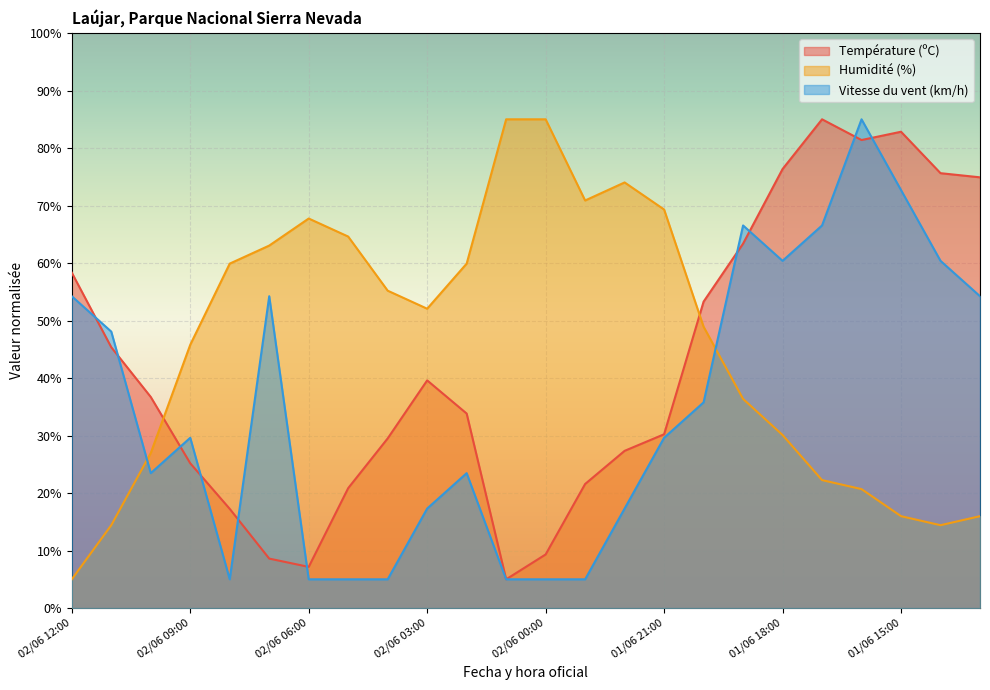

After their last crossing, which series has the higher values: Humidité (%) or Vitesse du vent (km/h)?

Vitesse du vent (km/h)